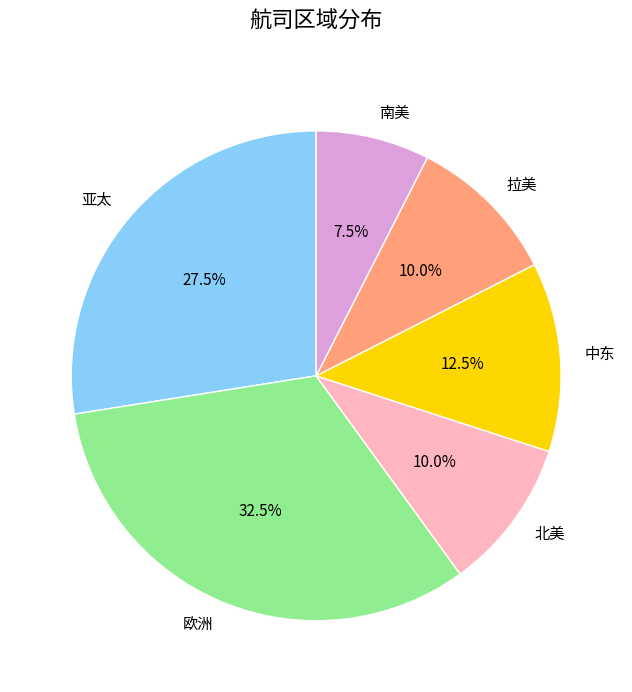

What is the largest slice in the pie chart?

欧洲